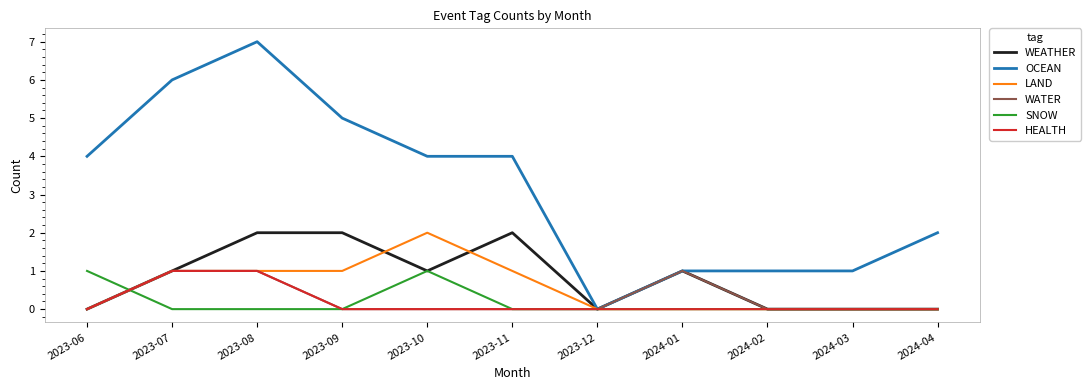

Is it true that WATER equals -1 at 2023-12?

False